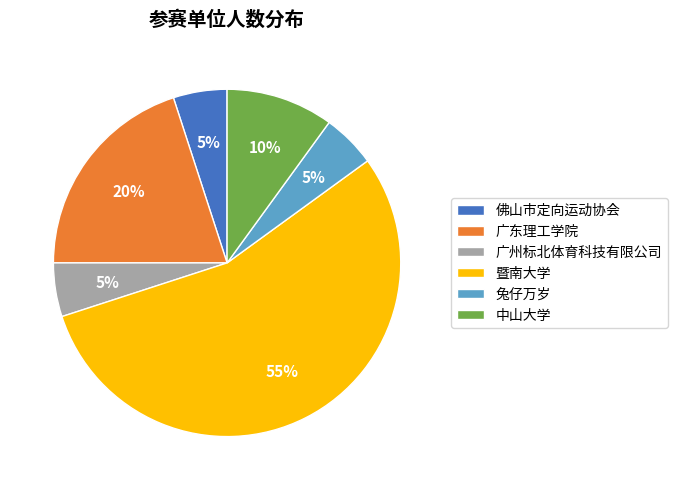

Do 暨南大学 and 广州标北体育科技有限公司 together represent more than half of the pie?

Yes